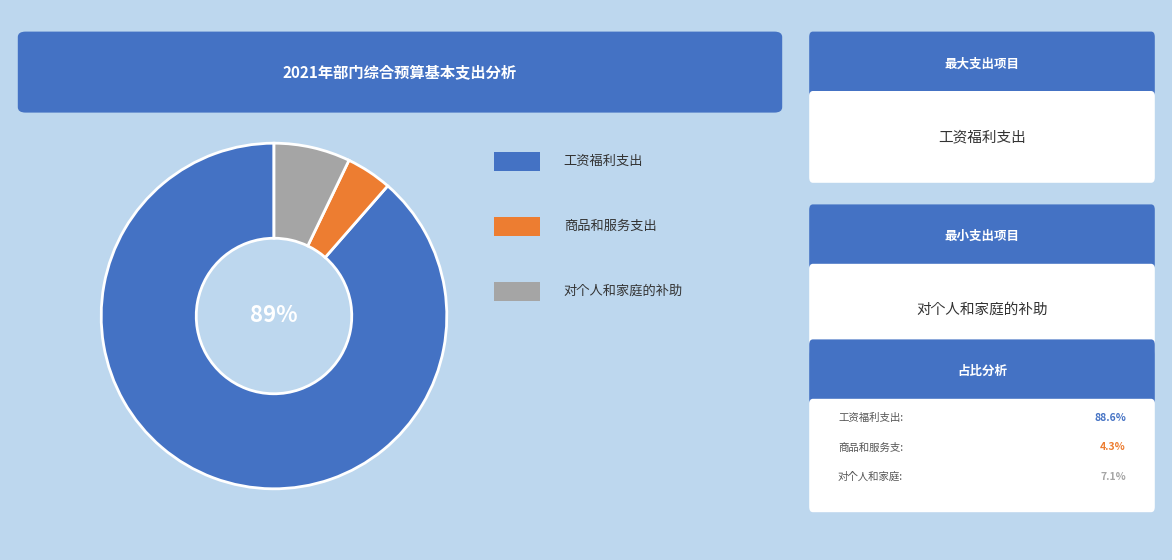

Is there a majority slice in this chart?

Yes